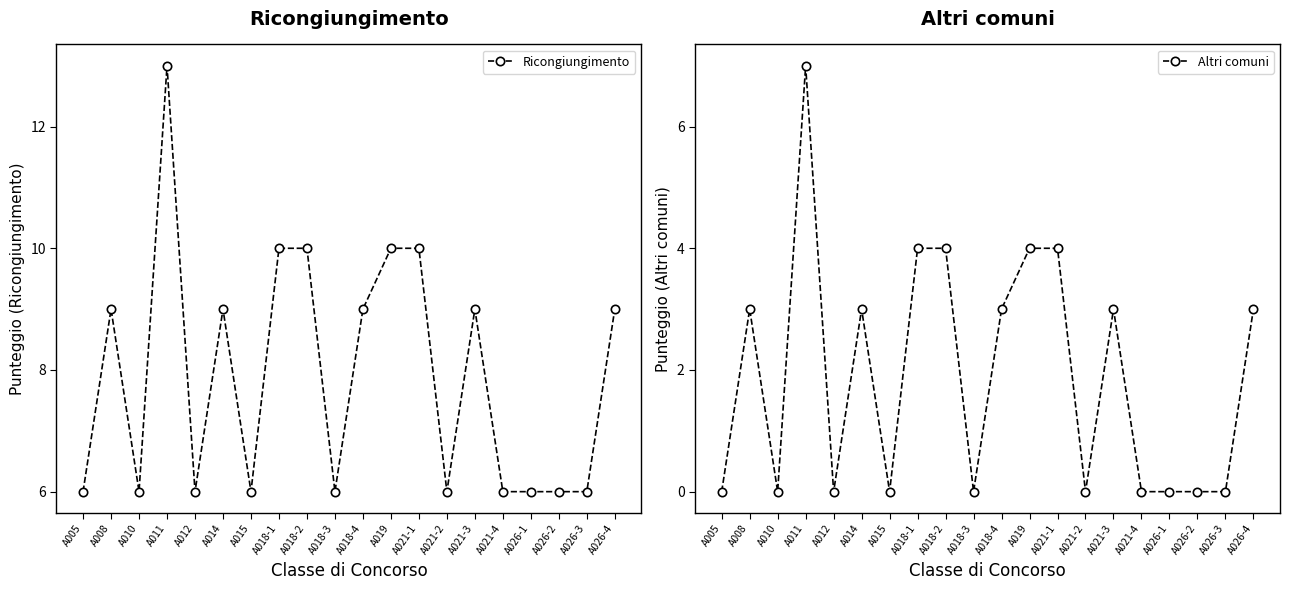

Where is the first local maximum for Altri comuni?

A008